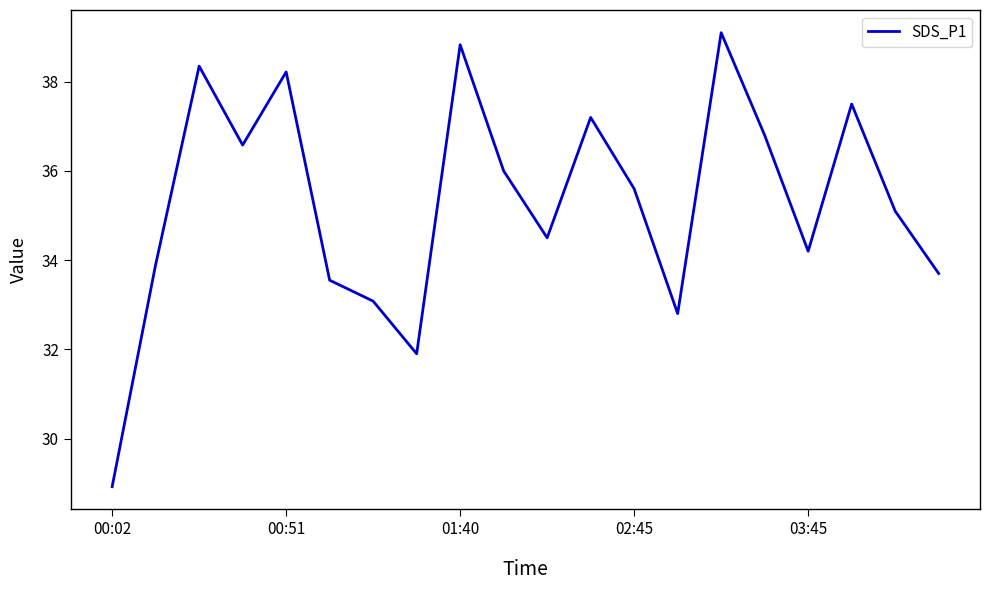

What is the difference between the maximum and minimum values?

10.2